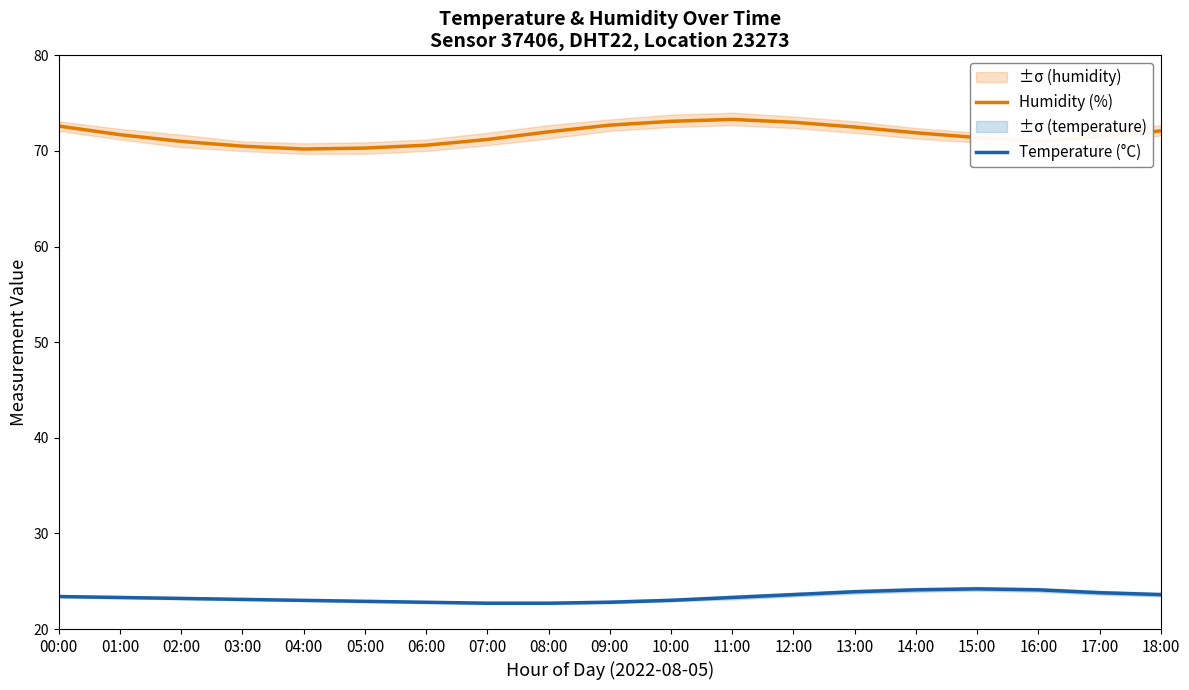

At which category is the sum across all series the highest?

11:00